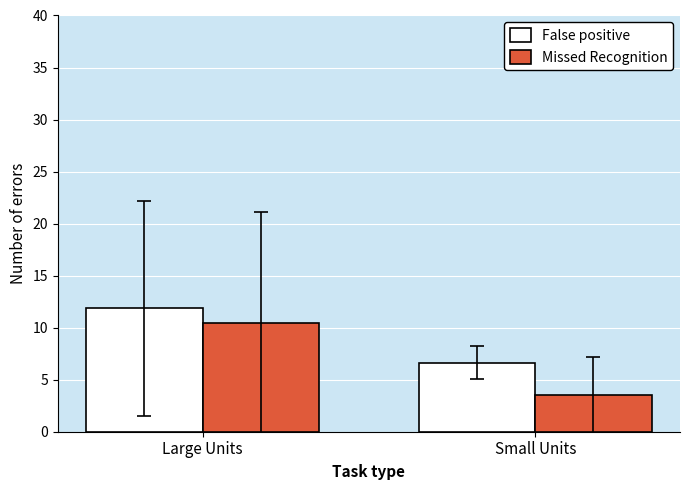

Reading left to right, list all the values displayed in this chart.

False positive: Large Units=11.9	Small Units=6.6
Missed Recognition: Large Units=10.4	Small Units=3.5